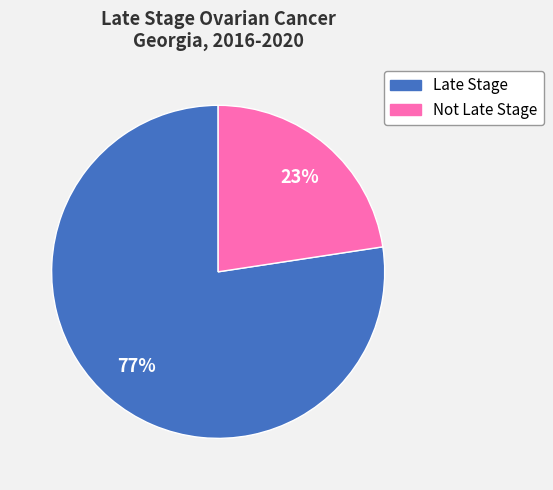

Count the number of slices in the pie.

2